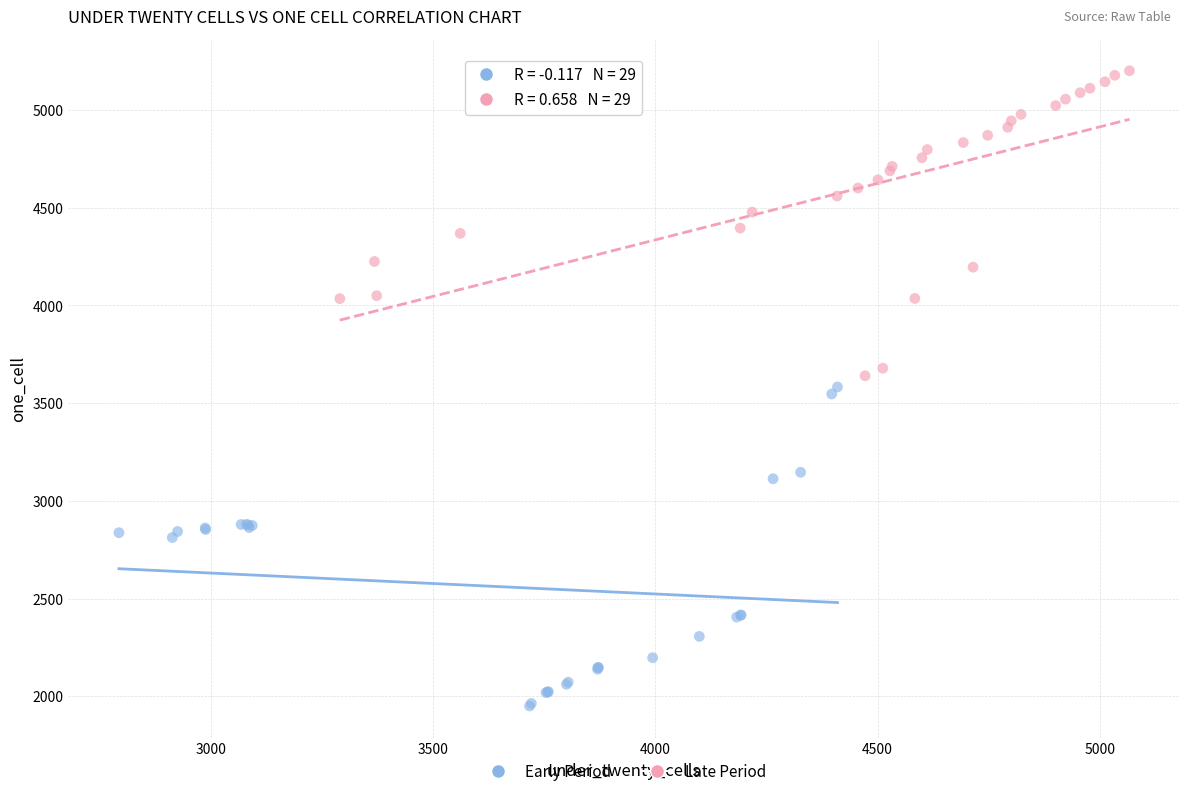

Which series reaches the minimum Y coordinate?

Early Period